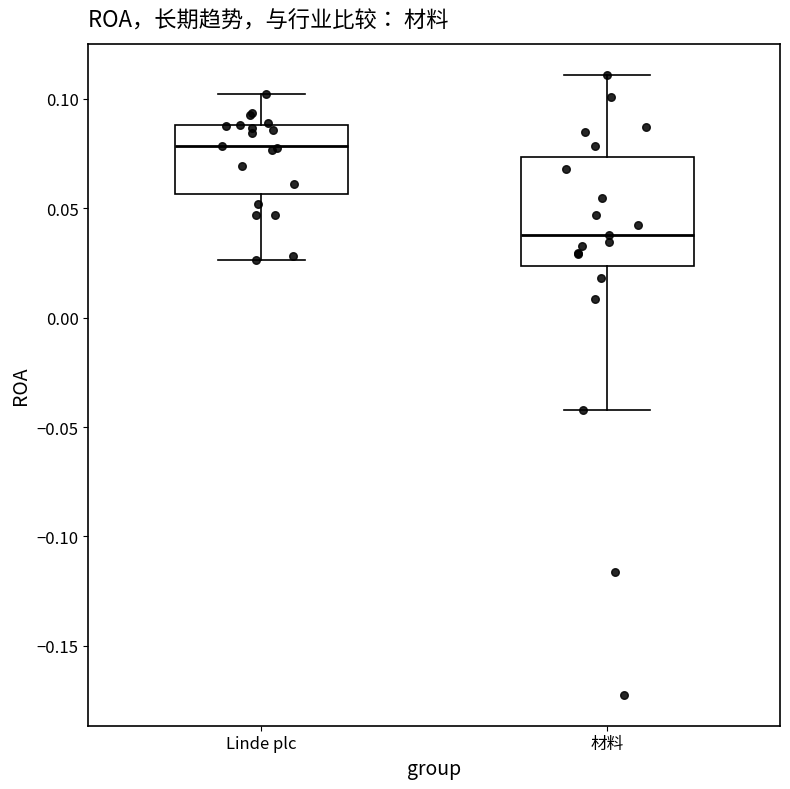

Reading left to right, read every box against the y-axis: the position of its median line, the range the box covers, and the ends of its whiskers. The values are not printed on the chart, so give them approximately, as read against the axis.

Linde plc: median 0.080, box 0.055 to 0.090, whiskers 0.025 to 0.100
材料: median 0.040, box 0.025 to 0.075, whiskers -0.040 to 0.110